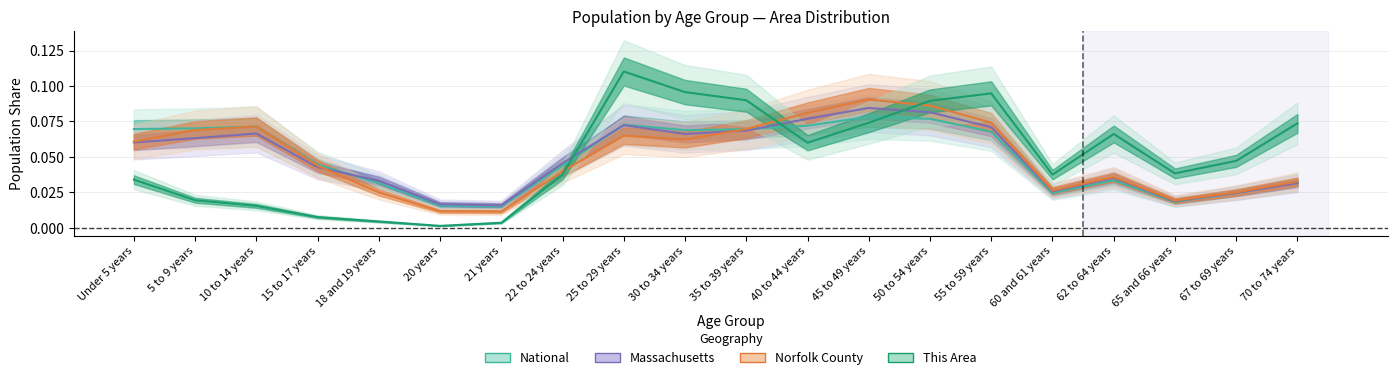

Between 45 to 49 years and 67 to 69 years, which series saw the biggest shift?

Norfolk County